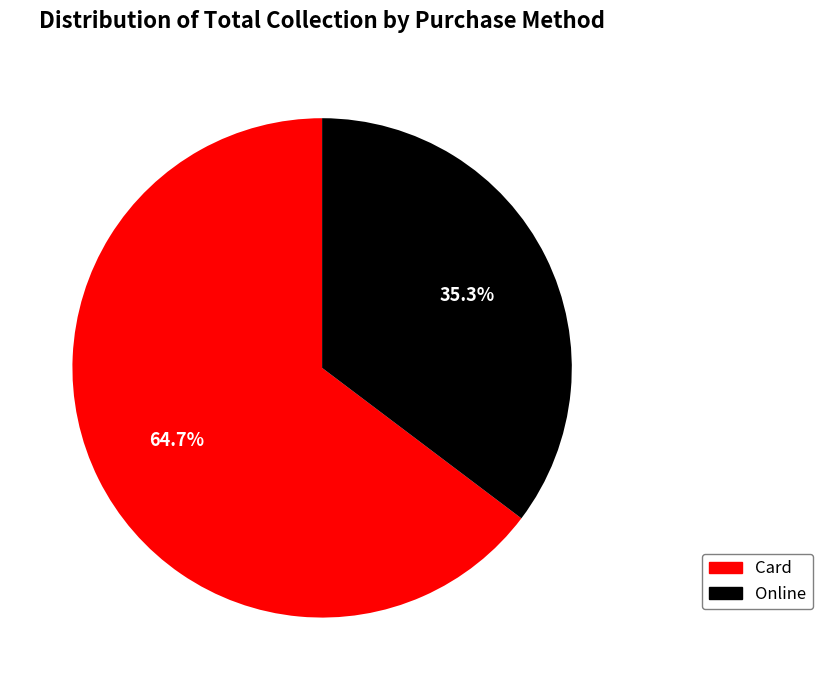

The Card slice represents 52% of the pie. True or false?

False